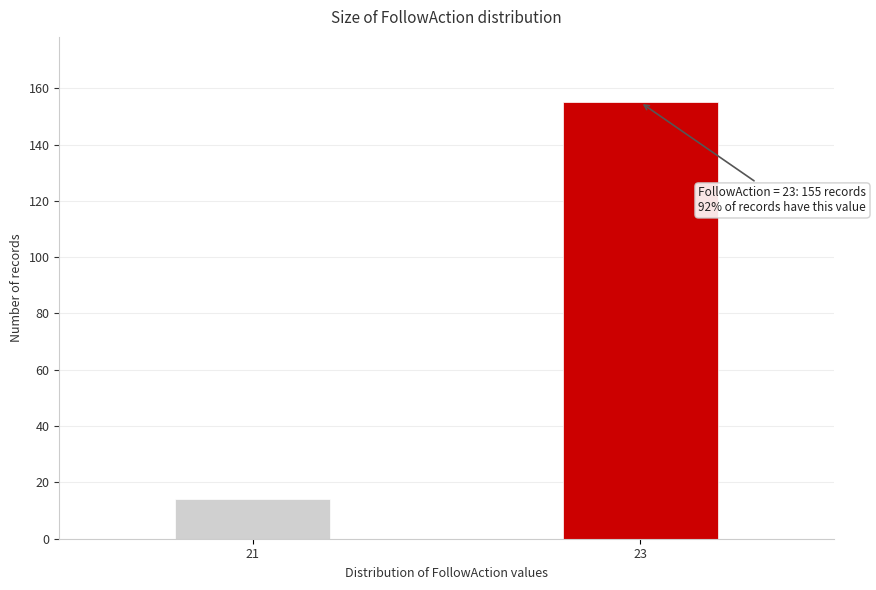

Reading left to right, extract all data points from this chart.

14	155